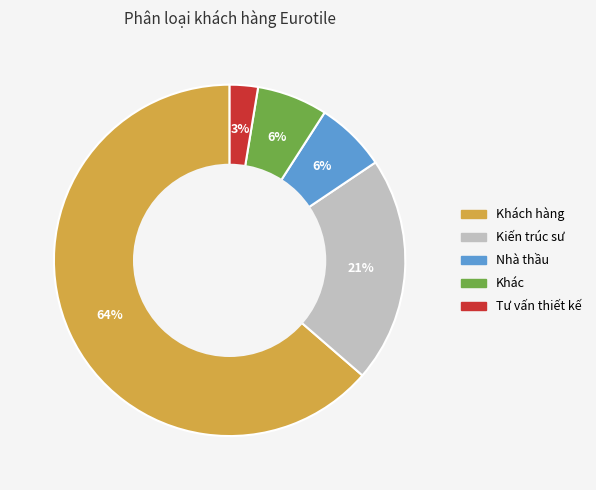

To the nearest percent, what is the average slice percentage?

20%